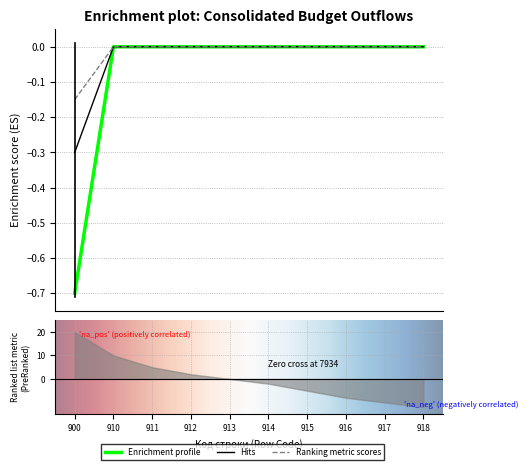

True or false: ИТОГО has a value of 0.0 at 917.

False